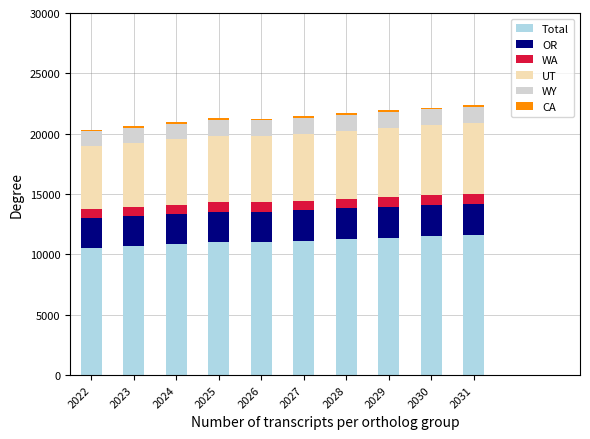

What is the total value across all series at 2022?

20336.8